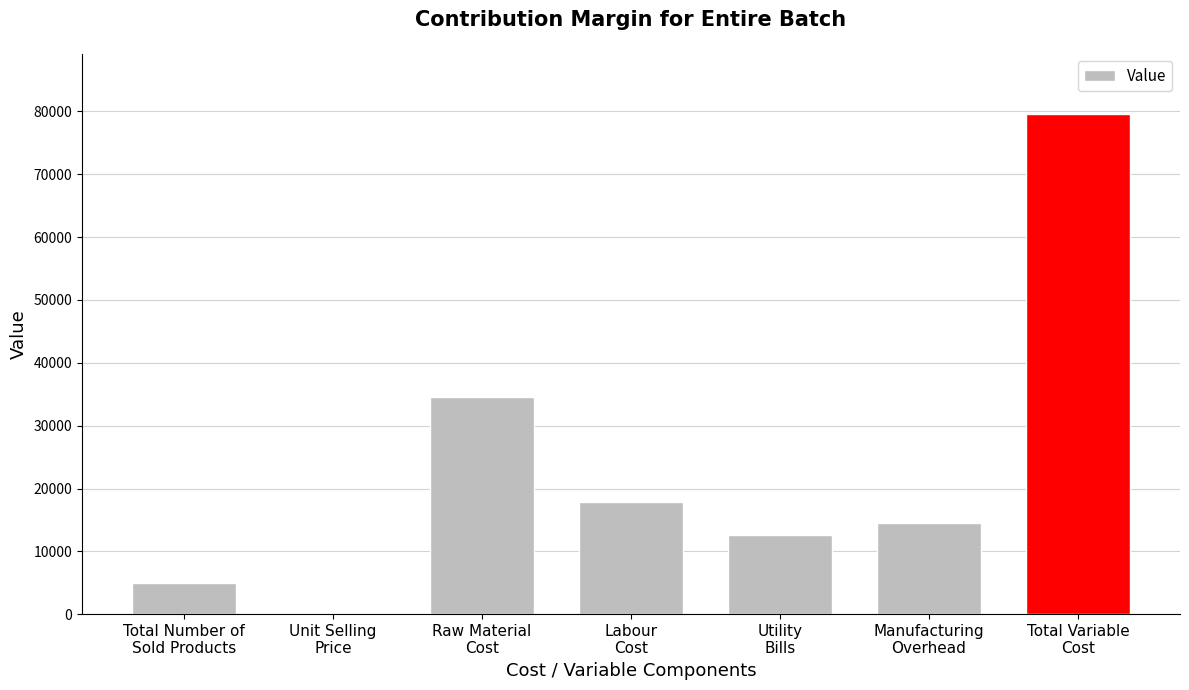

What is the maximum value shown in the chart?

79600